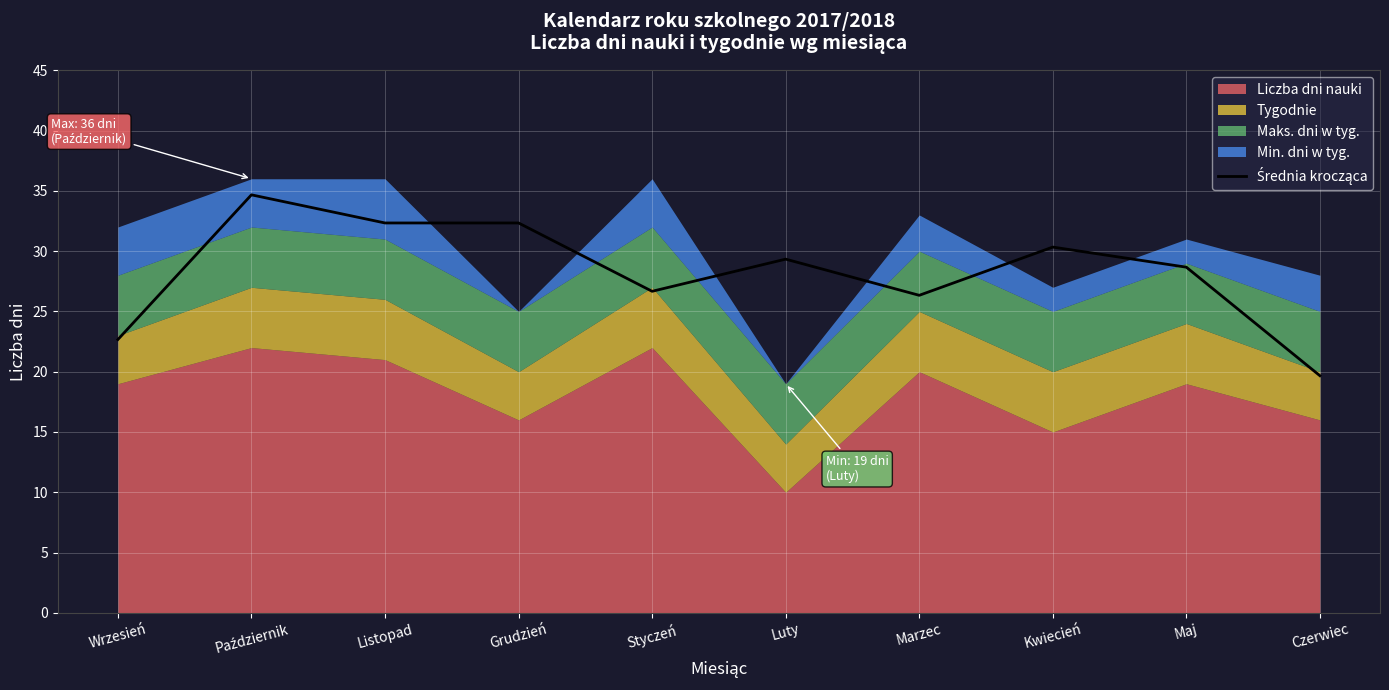

What is the label of the 5th point from the left?

Styczeń